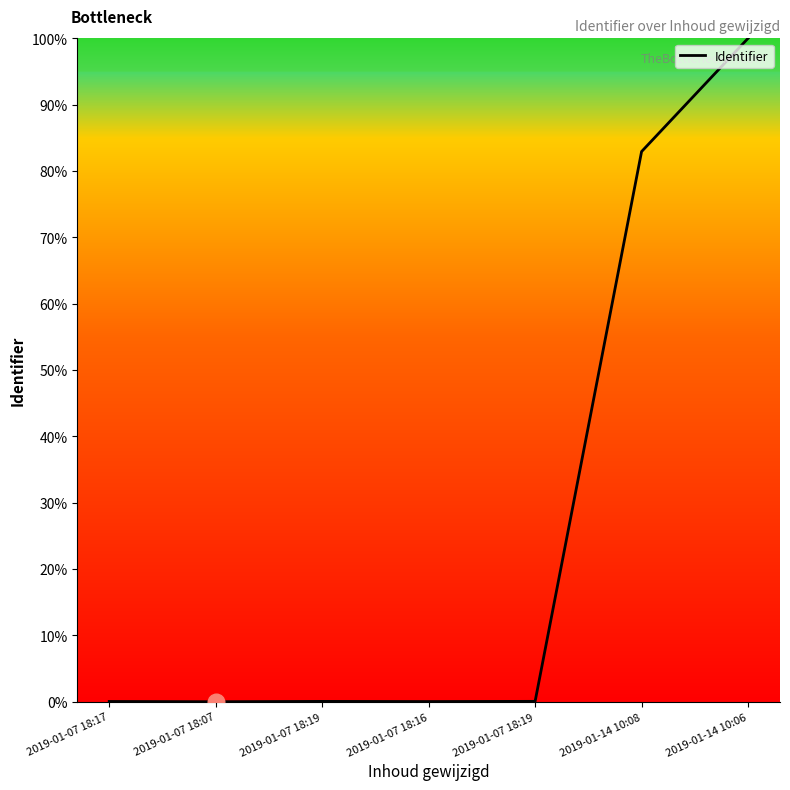

What is the label of the 4th point from the left?

2019-01-07 18:16